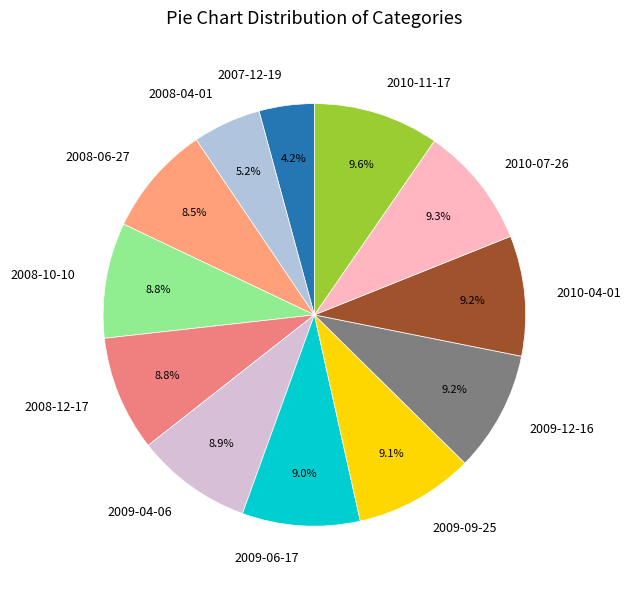

Does 2009-06-17 represent more than half of the total?

No